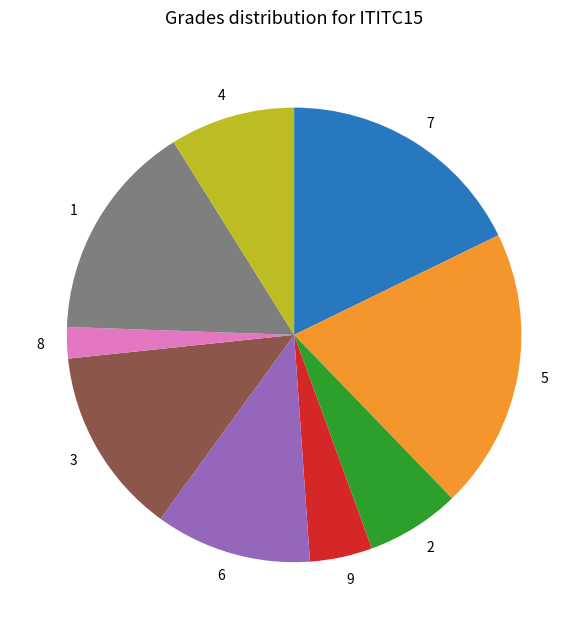

Which category has the biggest portion of the pie?

5